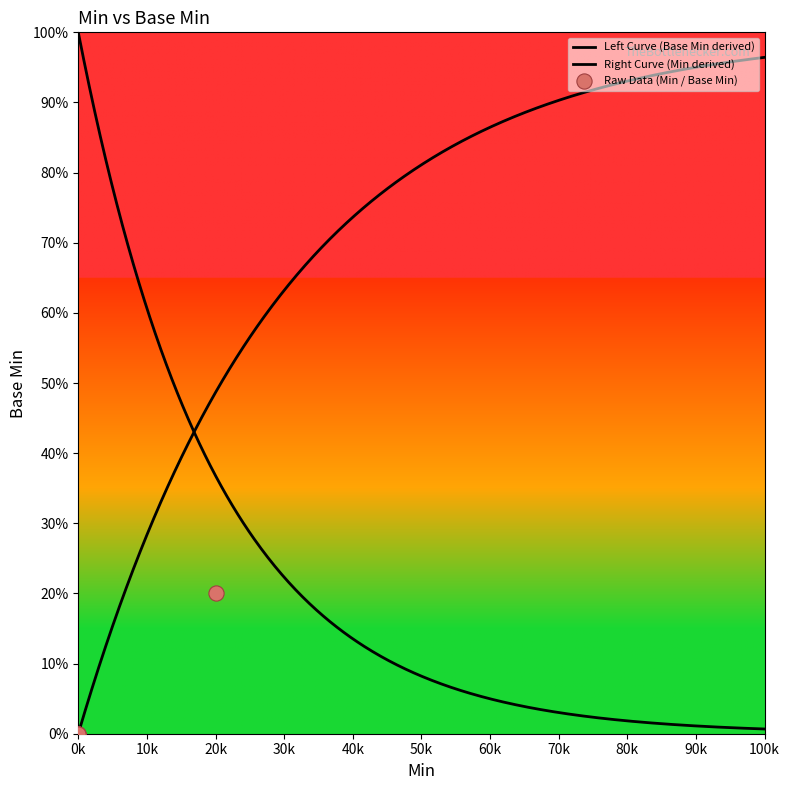

Between 20k and 0k, which is larger?

20k